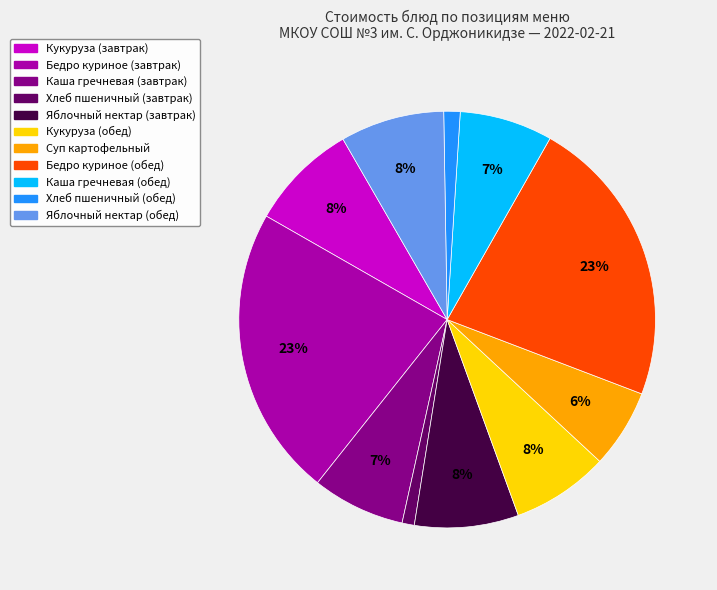

To the nearest percent, what is the difference between the Суп картофельный and Хлеб пшеничный (обед) slice percentages?

5%